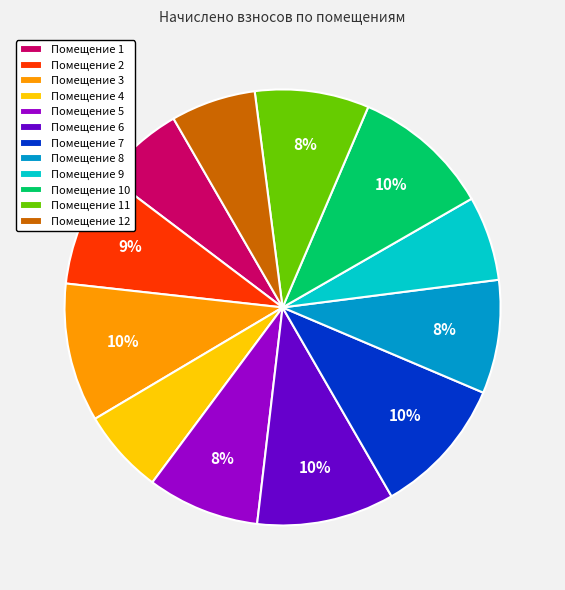

The Помещение 2 slice represents 1% of the pie. True or false?

False